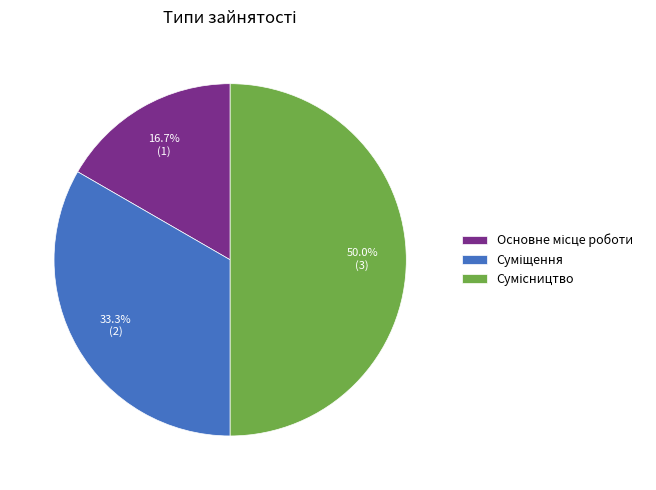

Is it true that Сумісництво is 40% of the pie?

False